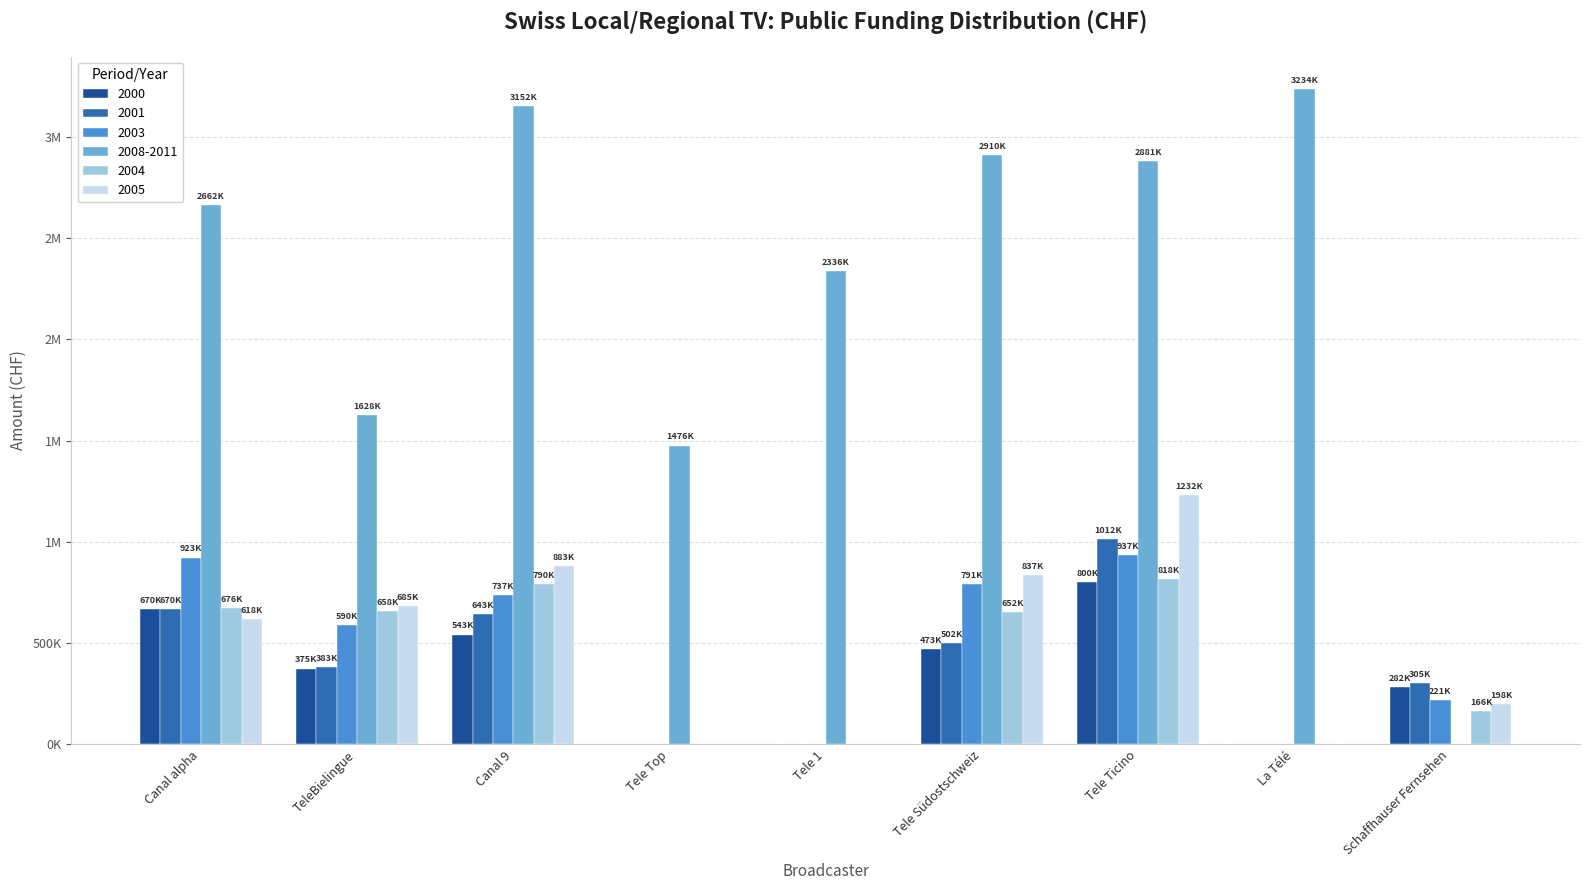

What is the maximum value for 2001?

1012500